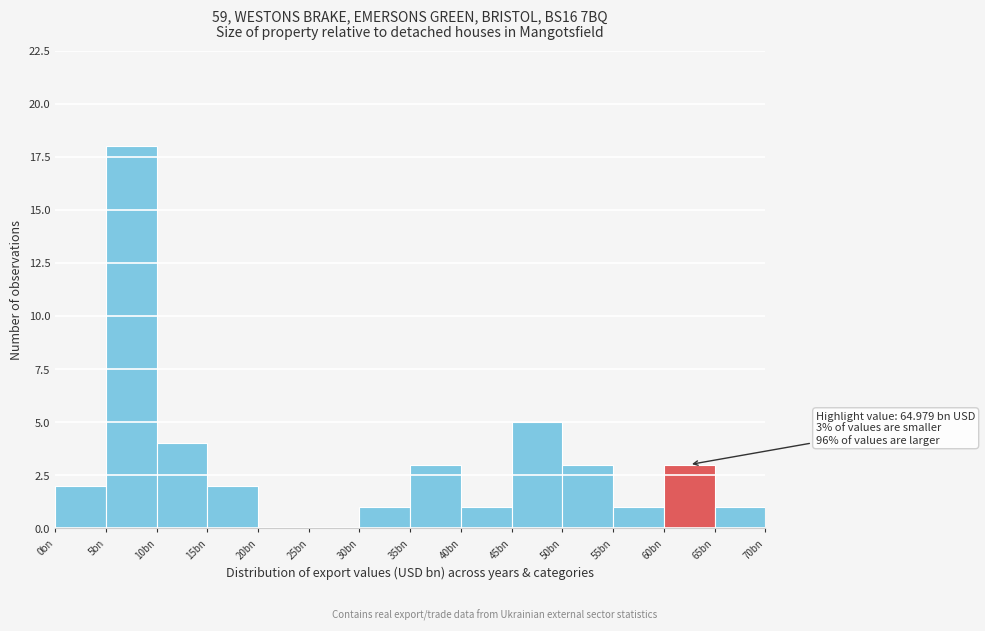

Reading left to right, what are all the values shown in this chart?

0bn=2	5bn=18	10bn=4	15bn=2	20bn=0	25bn=0	30bn=1	35bn=3	40bn=1	45bn=5	50bn=3	55bn=1	60bn=3	65bn=1